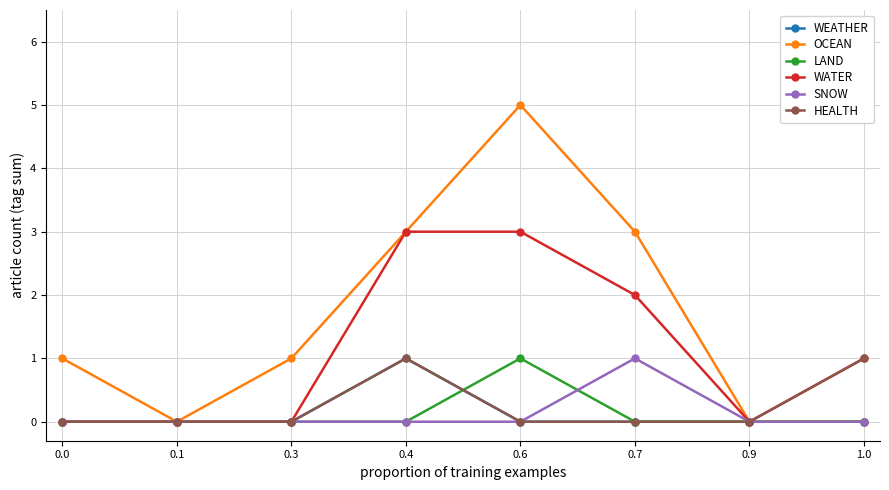

Which series has the widest spread of values?

OCEAN